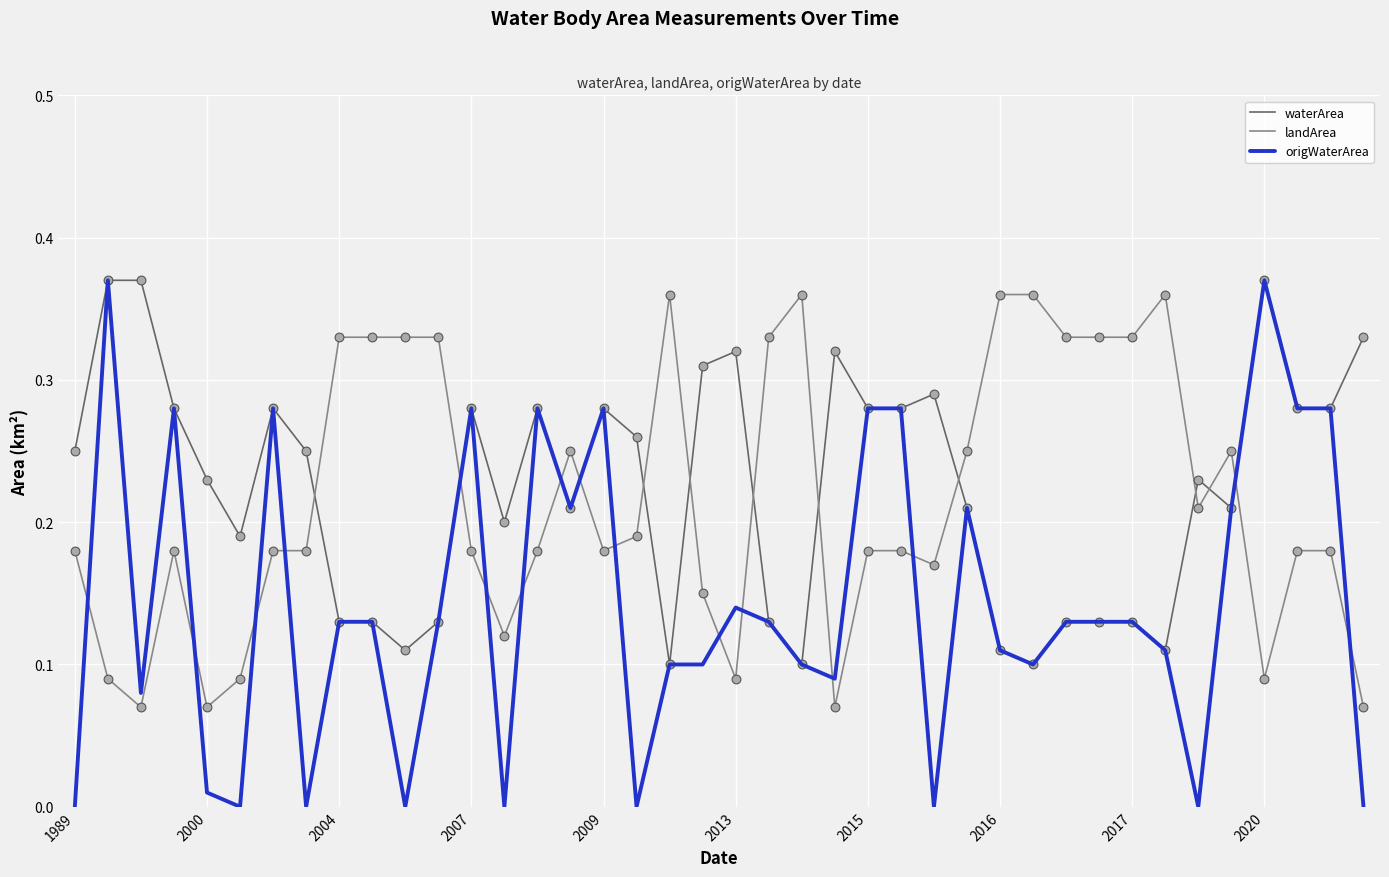

Which series has the largest total across all categories?

waterArea